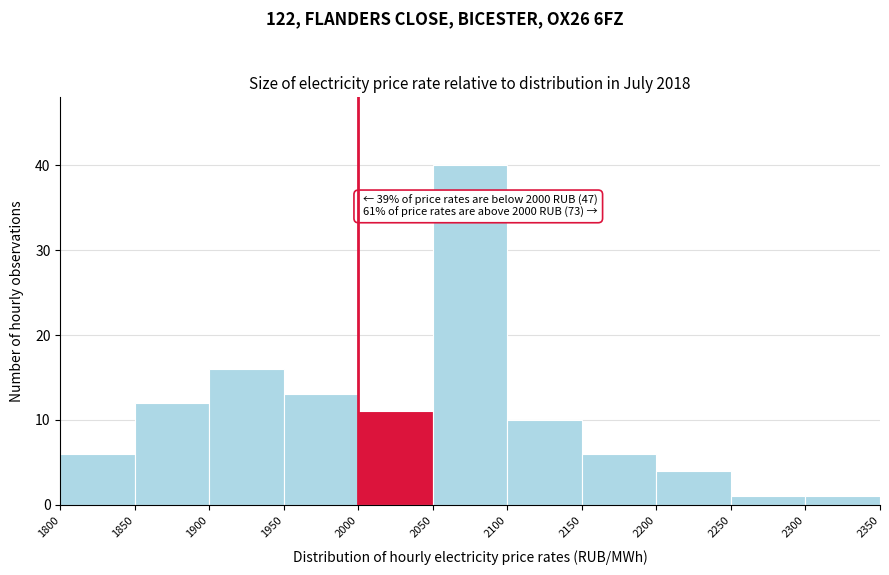

Over which range of the x-axis is the bar tallest?

2050 to 2100